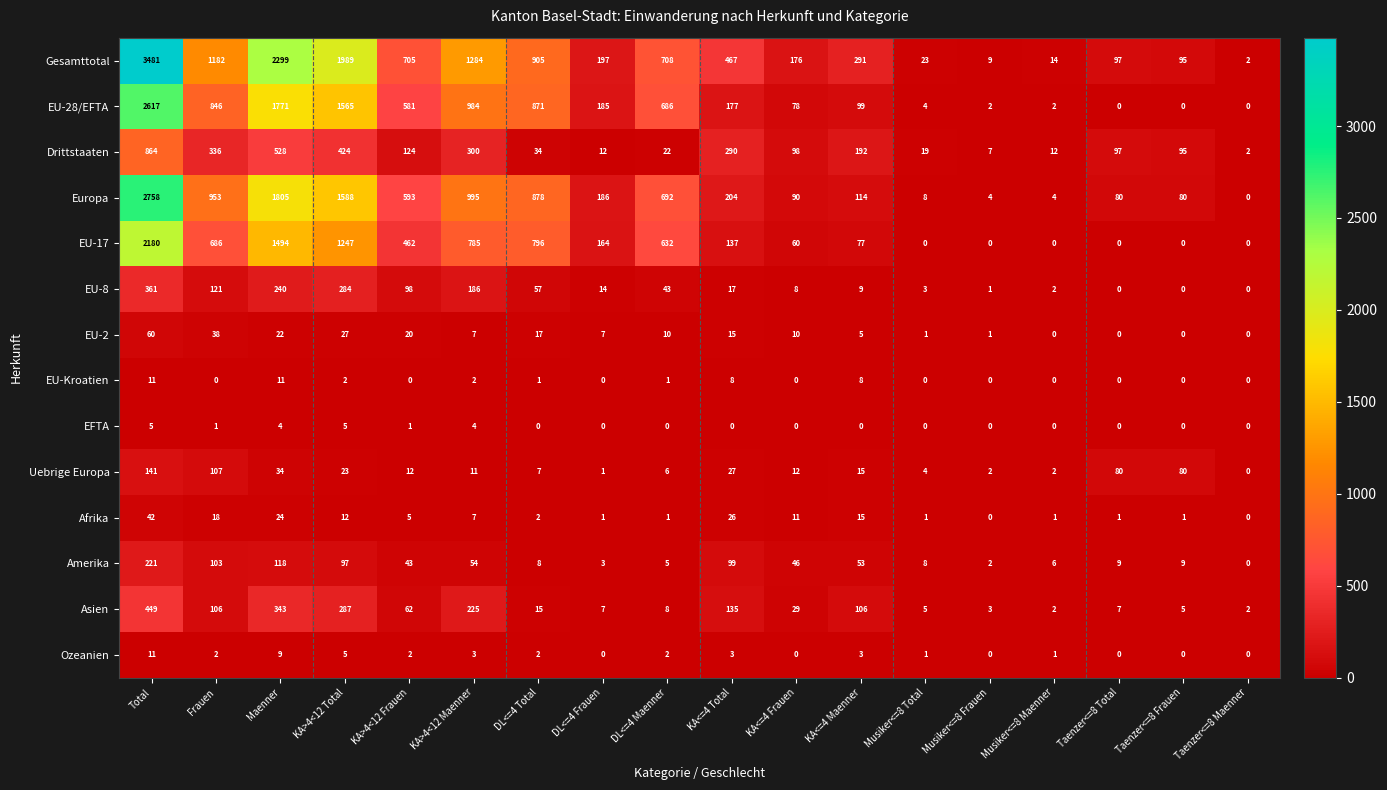

What is the spread (max minus min) of values at DL<=4 Frauen?

197